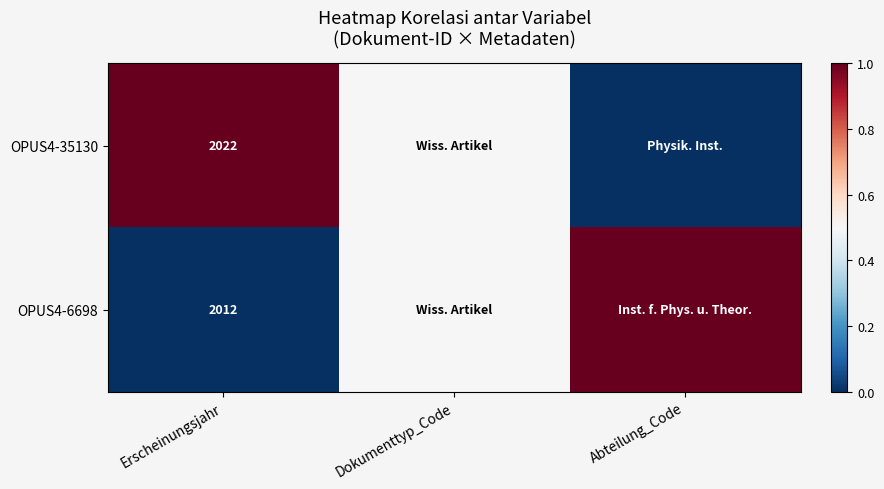

The OPUS4-35130 series shows 2022.0 at Erscheinungsjahr. True or false?

True